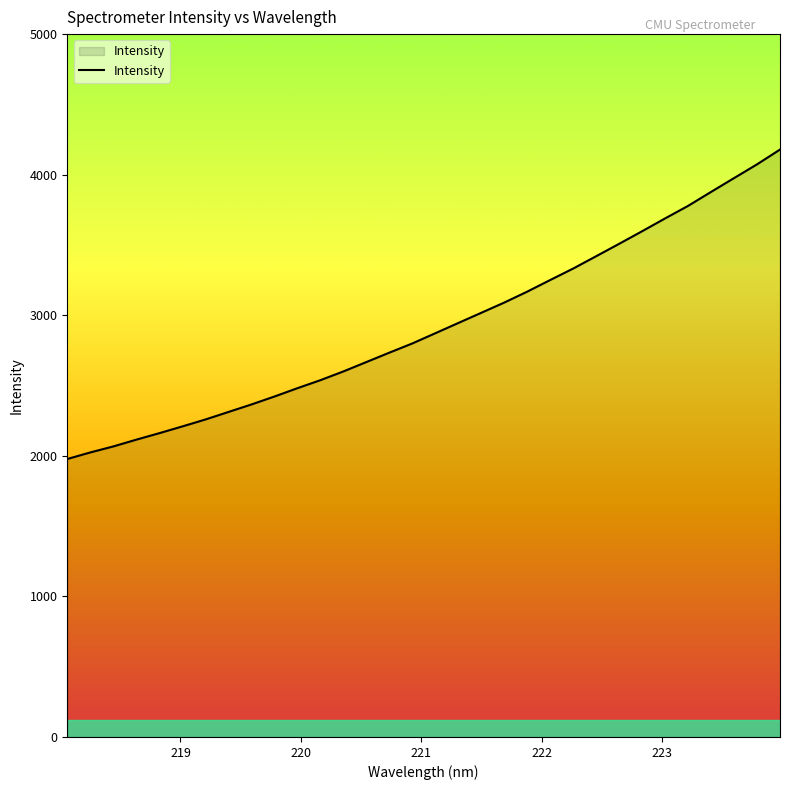

What is the smallest value displayed?

1977.4